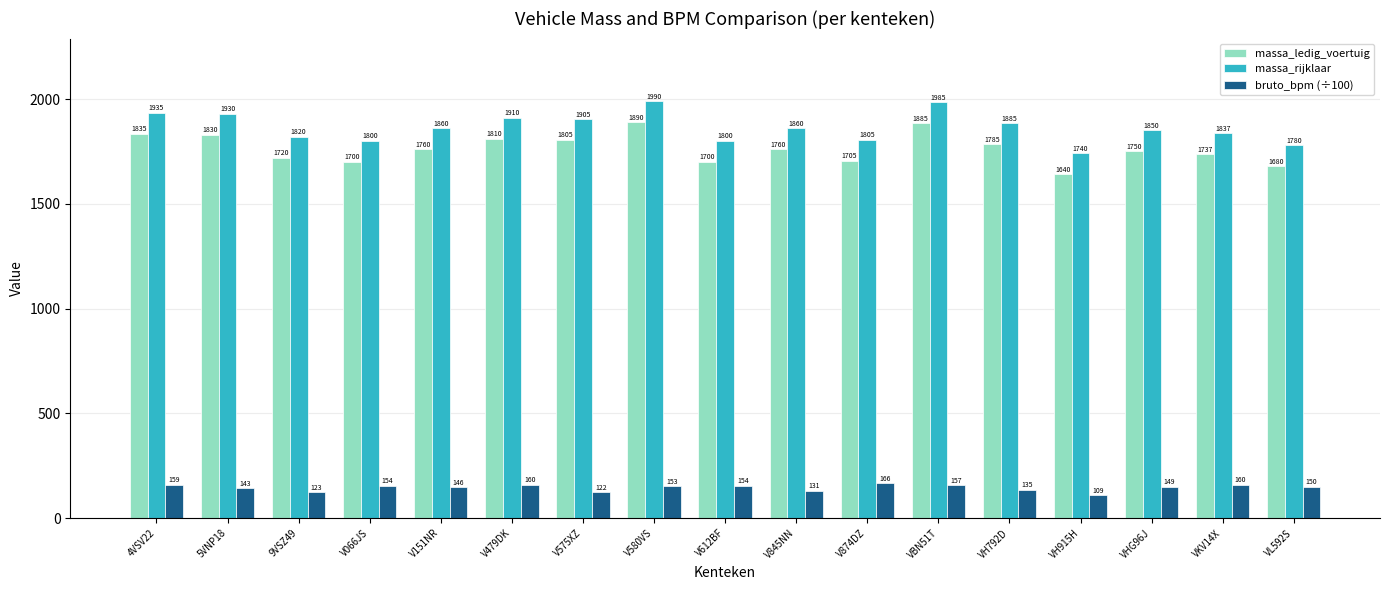

At VHG96J, list the series in order from largest to smallest.

massa_rijklaar, massa_ledig_voertuig, bruto_bpm (÷100)